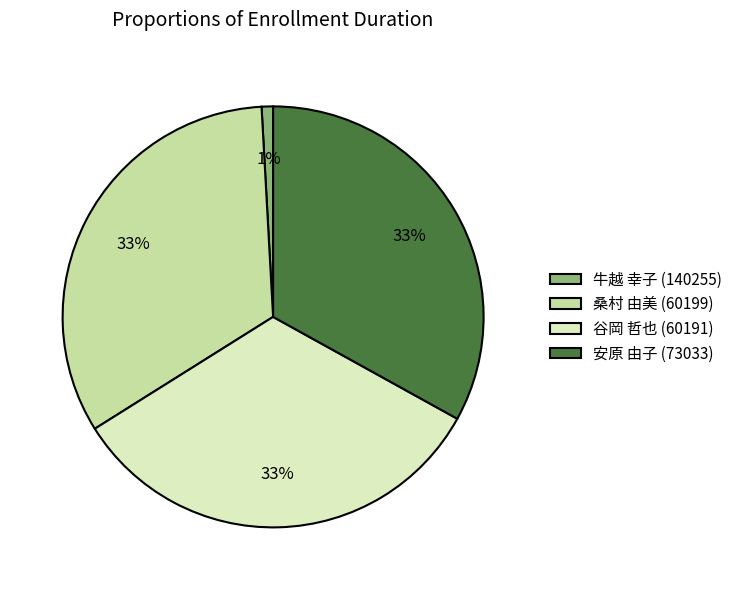

The 牛越 幸子 (140255) slice represents 12% of the pie. True or false?

False